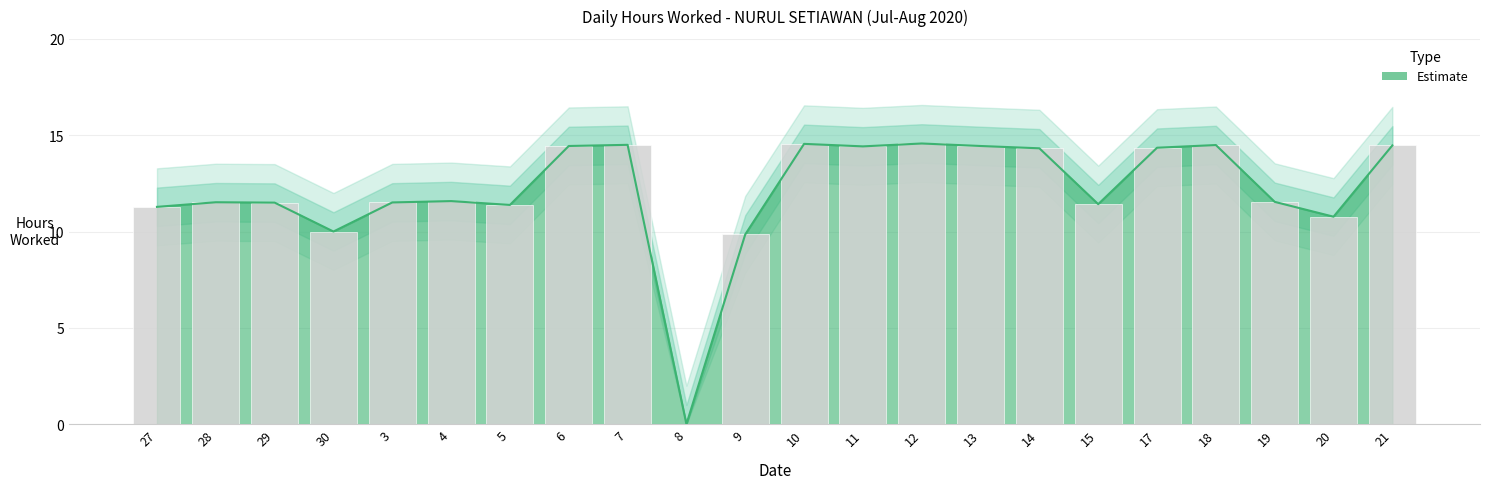

What is the value of the Hours Worked bar at the 3rd from the left?

11.5